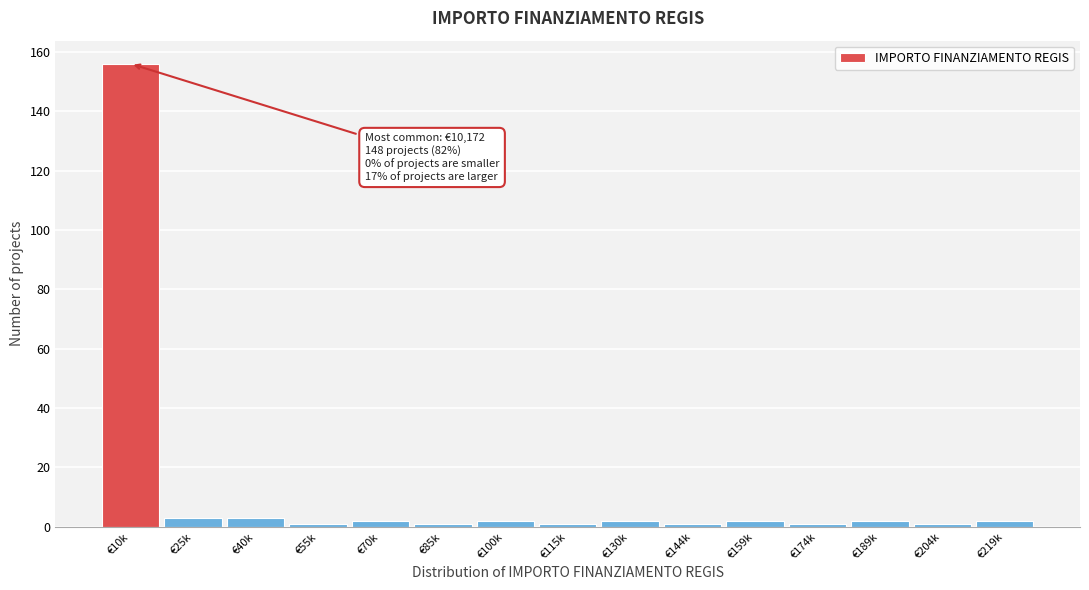

Reading left to right, extract all data points from this chart.

156	3	3	1	2	1	2	1	2	1	2	1	2	1	2